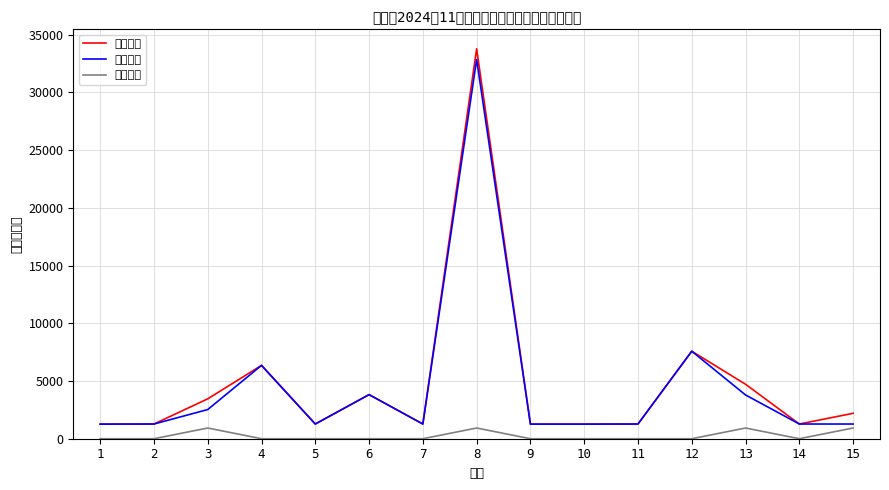

What is the difference between the highest and lowest values at 12?

7579.7